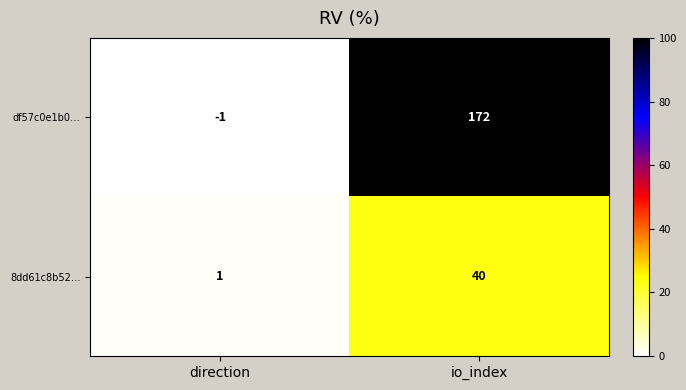

Rank the series by their maximum value, from lowest to highest.

8dd61c8b52…, df57c0e1b0…